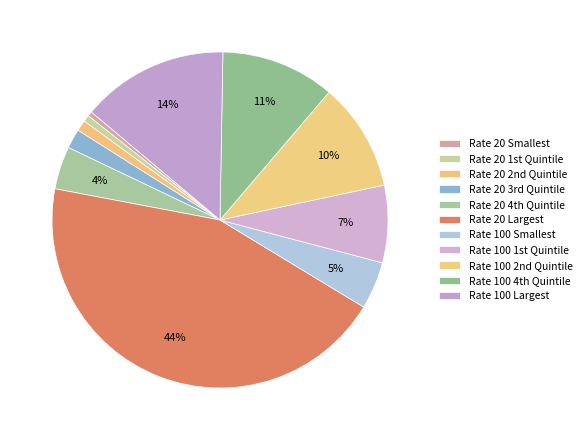

Which category has the biggest portion of the pie?

Rate 20 Largest